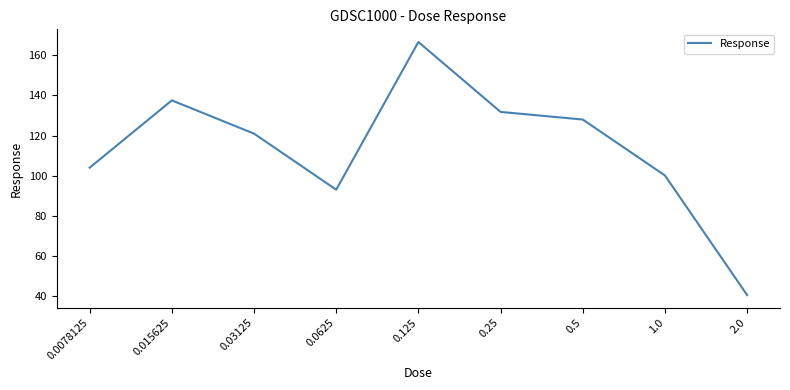

What is the change in value from 0.0078125 to 2.0?

-63.6